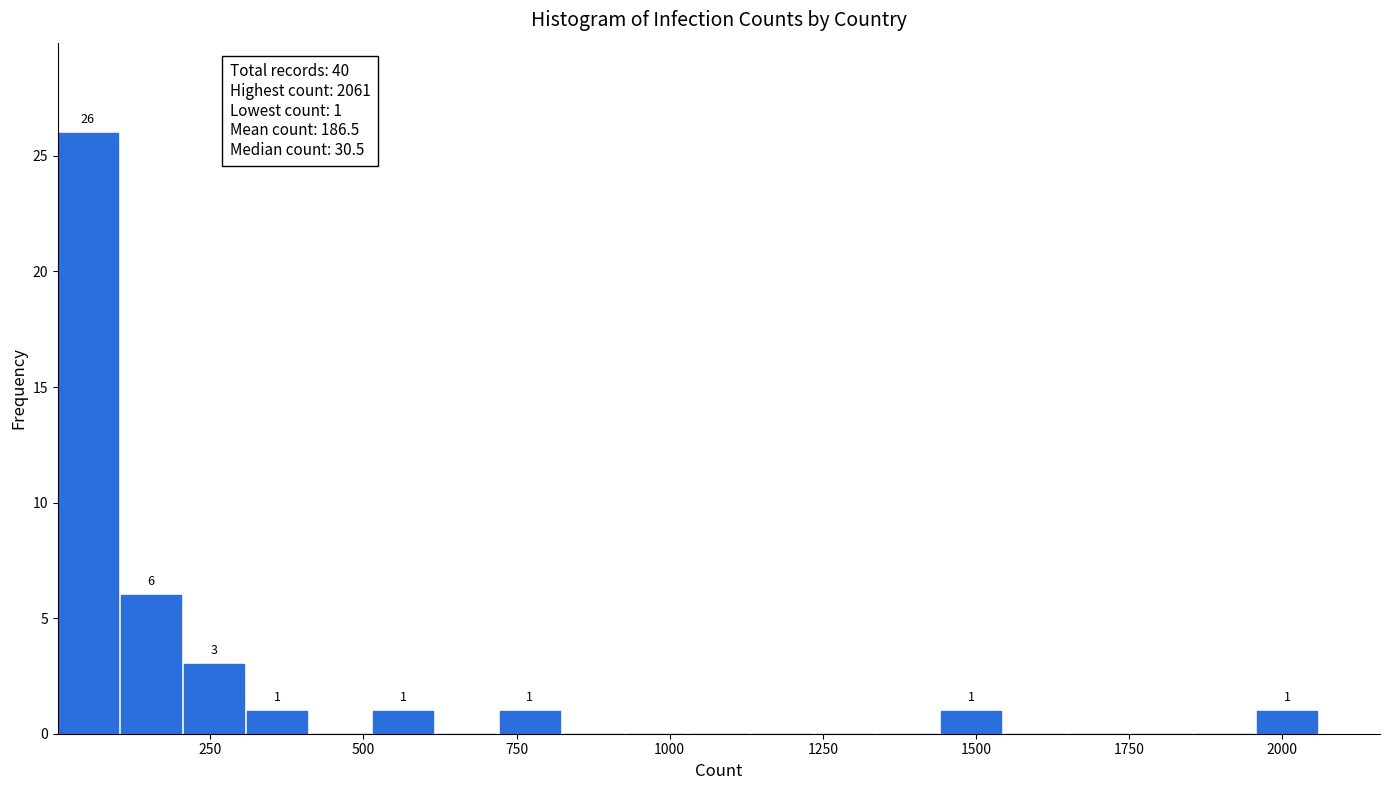

Around what value on the x-axis is the tallest bar? Give the approximate position of its centre, as read against the axis.

50